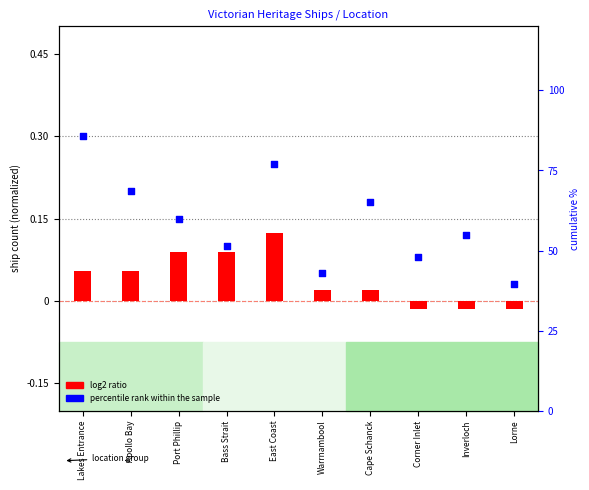

Is the value of log2 ratio at Lorne greater than the value of percentile rank within the sample at Port Phillip?

No